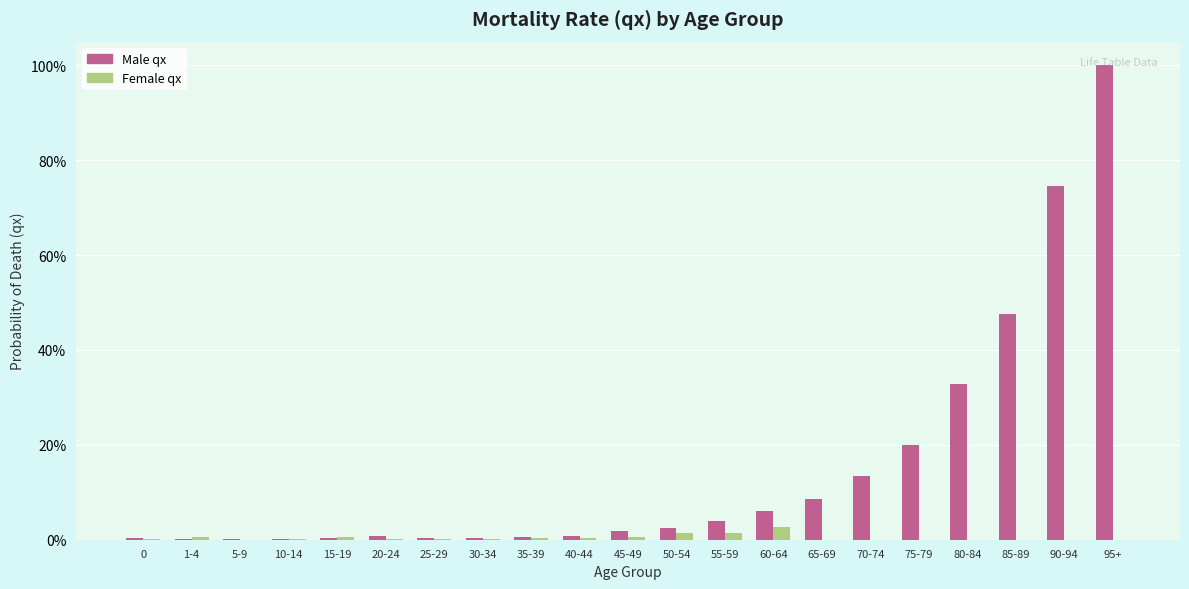

What are all the series names shown in the legend?

Male qx, Female qx